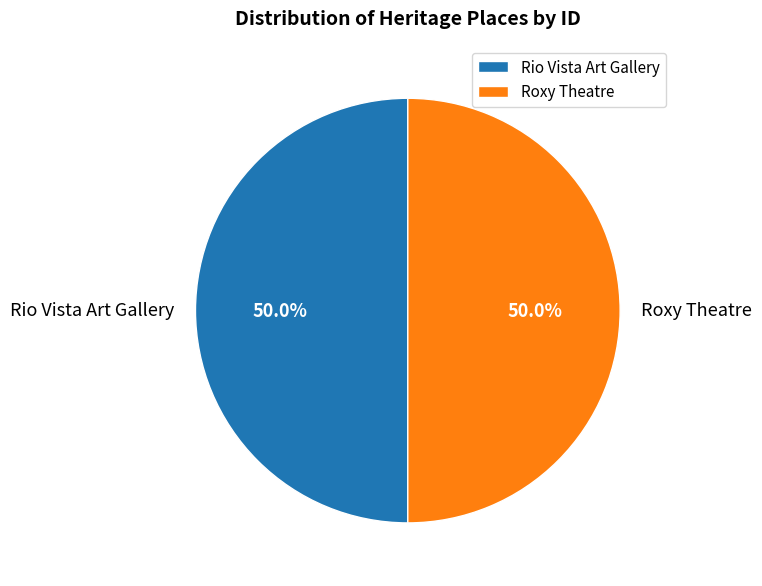

Count the number of slices in the pie.

2